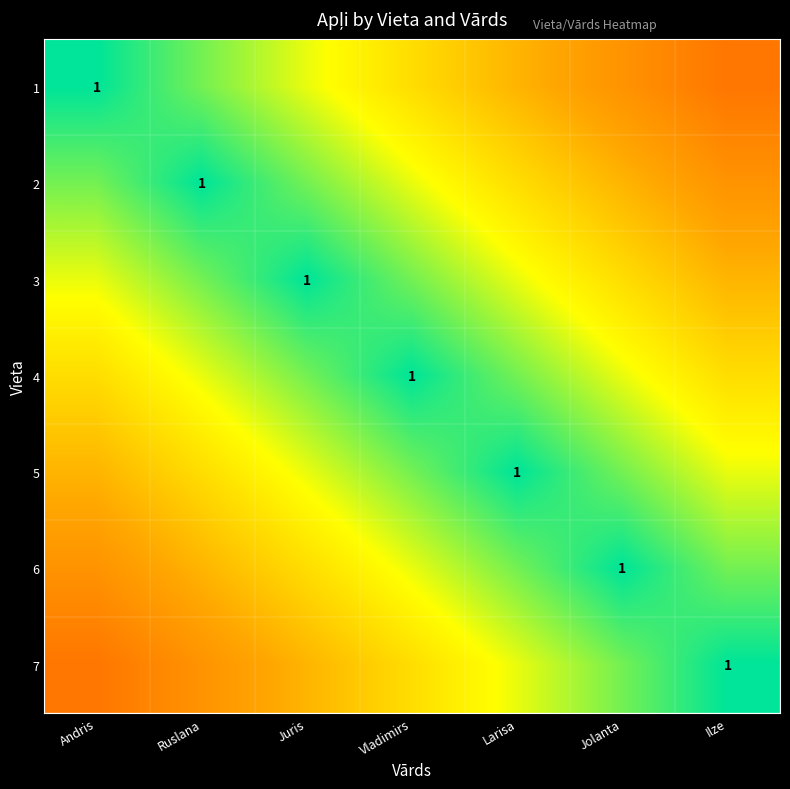

At which category does the chart reach its minimum across all series?

Ilze